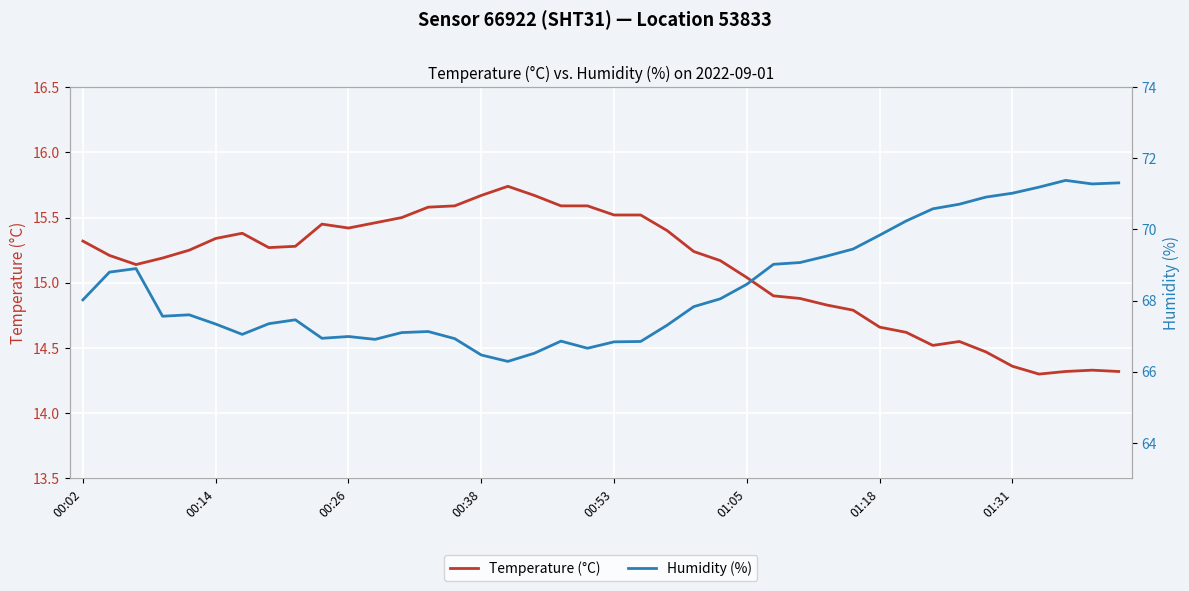

How many series are shown in this chart?

2